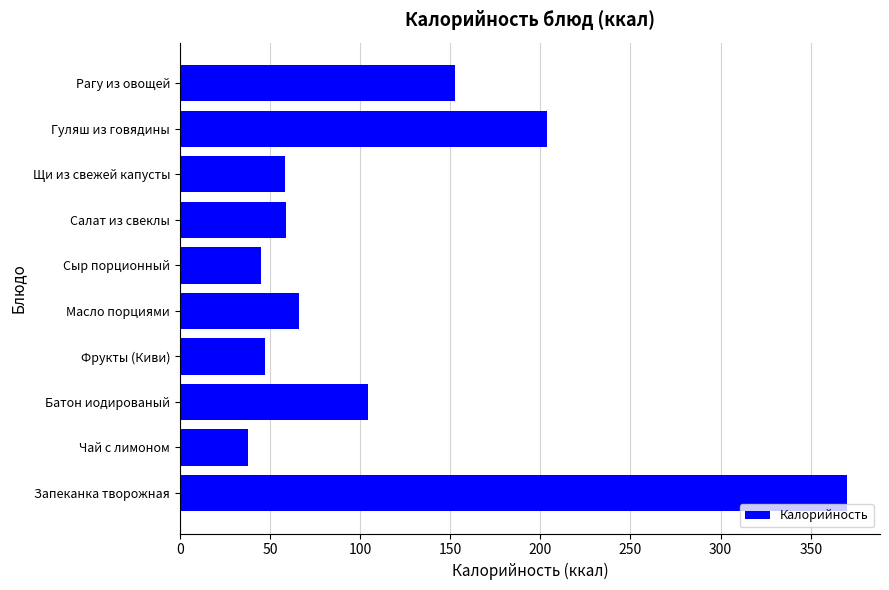

Read the value at Гуляш из говядины.

203.8